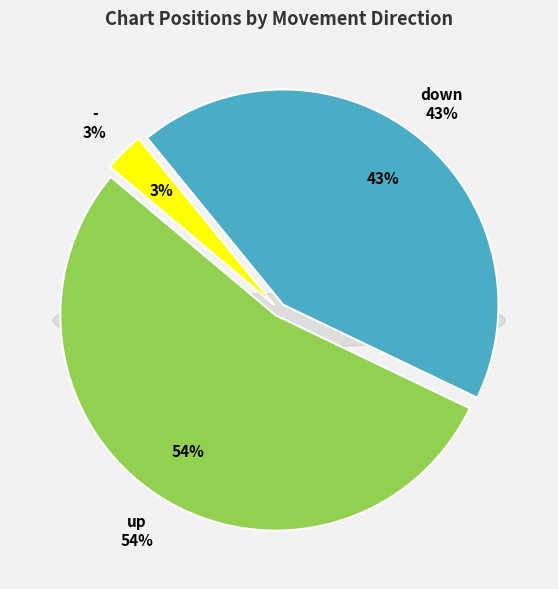

Count the number of slices in the pie.

3